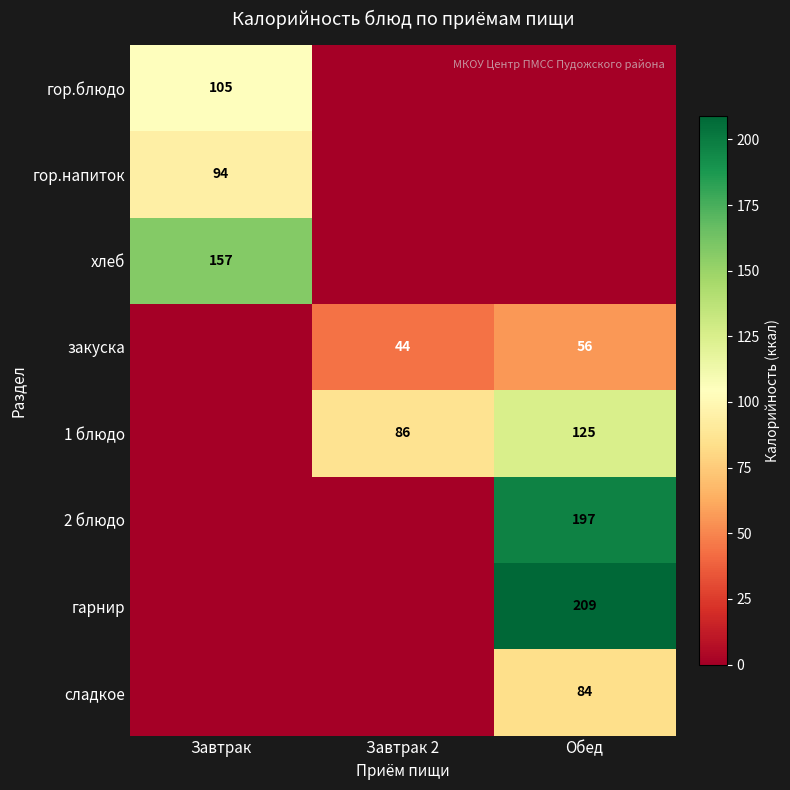

How many series are shown in this chart?

8